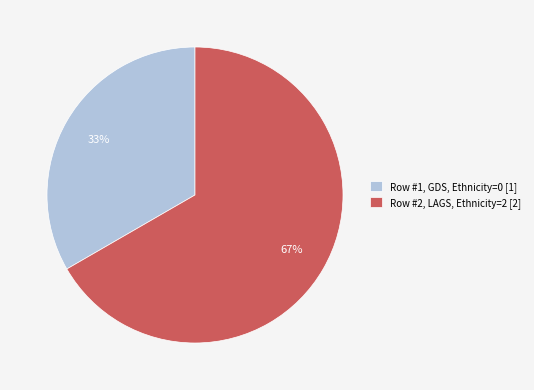

How many segments does this pie chart have?

2